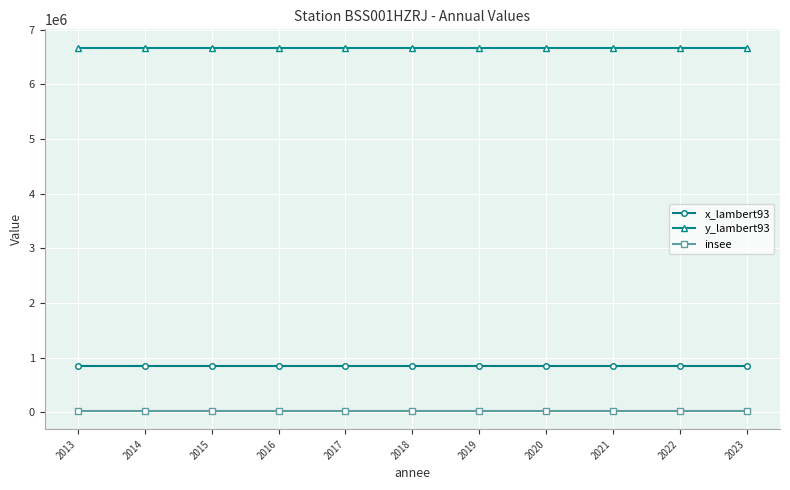

Is the value of x_lambert93 at 2023 greater than the value of y_lambert93 at 2017?

No